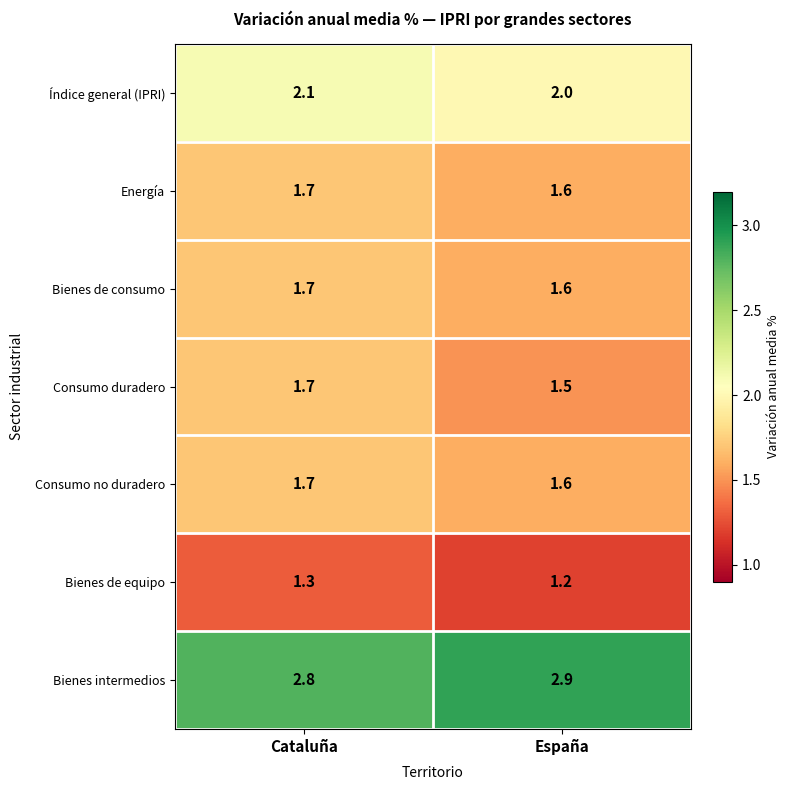

Reading right to left, extract all data points from this chart.

Índice general (IPRI): 2.0	2.1
Energía: 1.6	1.7
Bienes de consumo: 1.6	1.7
Consumo duradero: 1.5	1.7
Consumo no duradero: 1.6	1.7
Bienes de equipo: 1.2	1.3
Bienes intermedios: 2.9	2.8